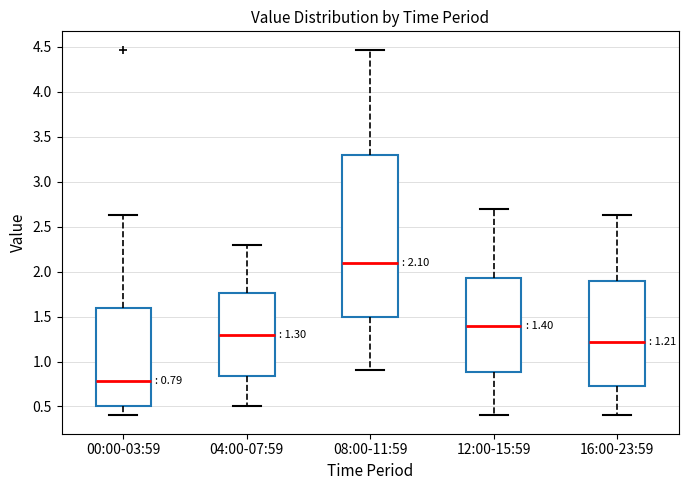

Which box's median line is the highest?

08:00-11:59